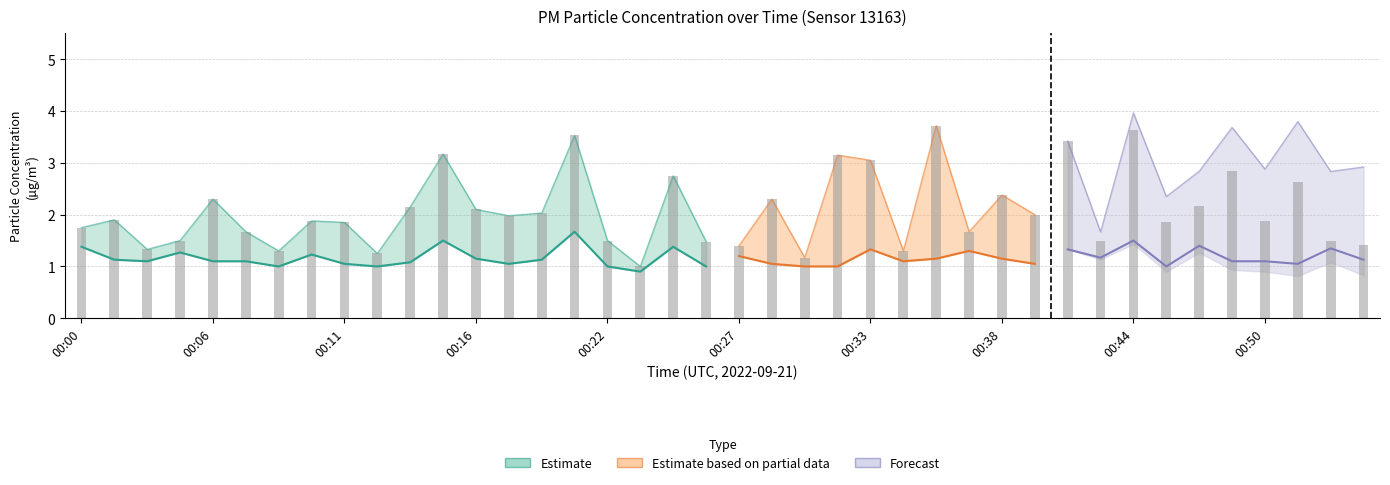

What is the sum of all values?

83.4